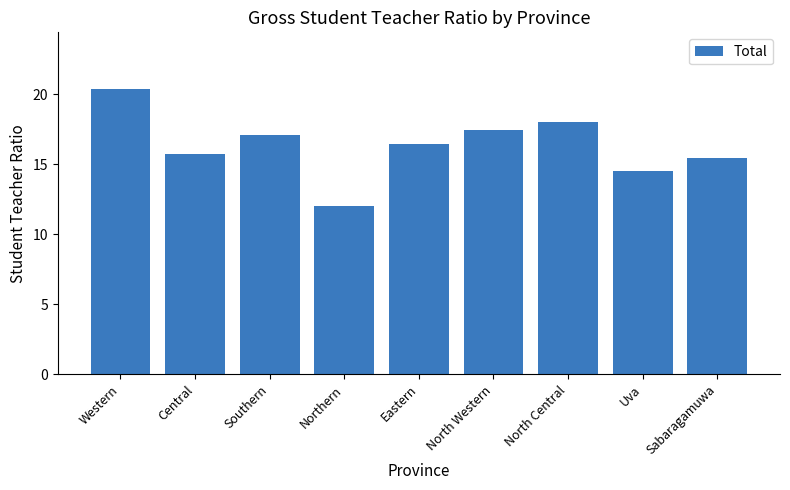

What is the change in value from North Central to Uva?

-3.6